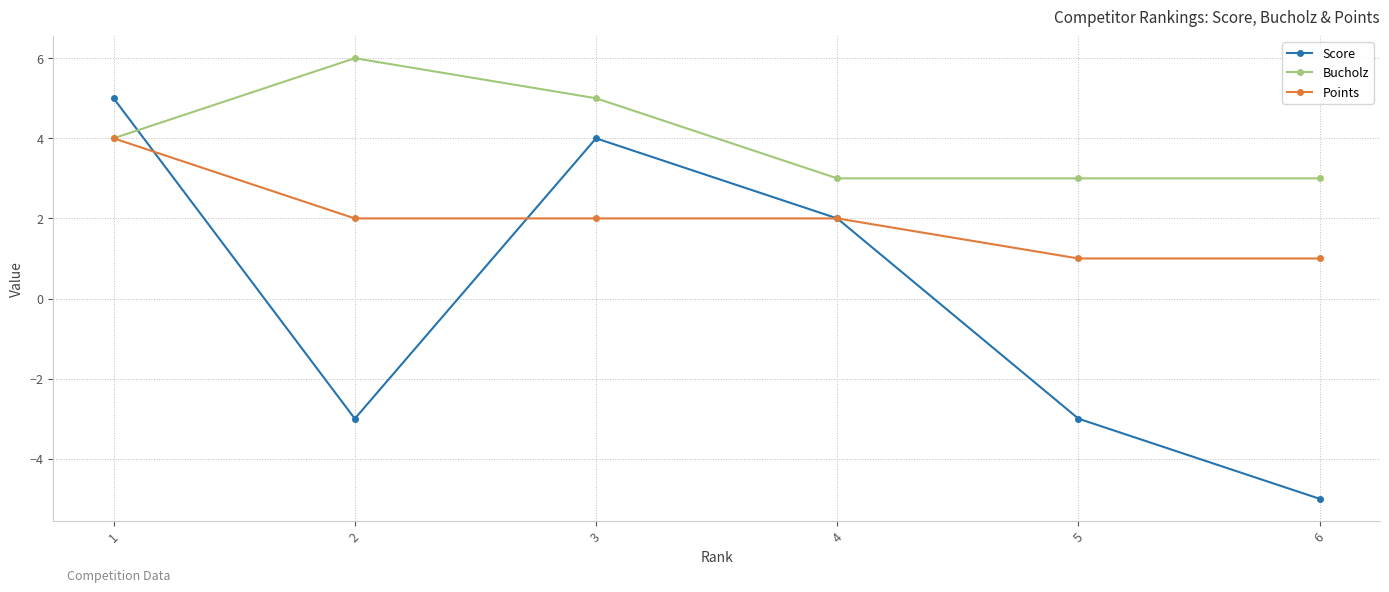

Rank the series by their average value, from lowest to highest.

Score, Points, Bucholz